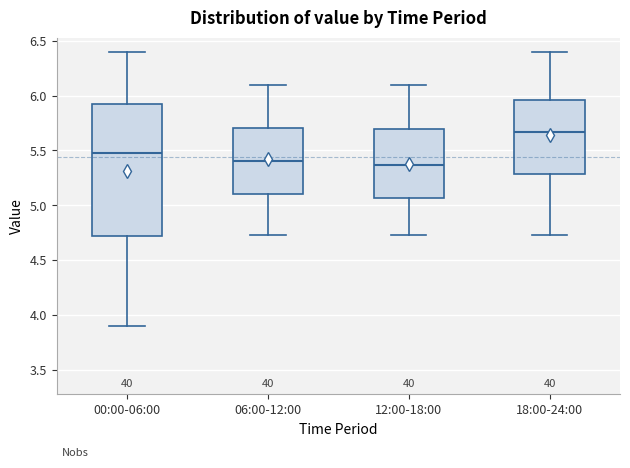

Reading left to right, transcribe this box plot: for each box, give where its median line is, the range the box spans, and where its two whiskers end, as read against the y-axis. The values are not printed on the chart, so give them approximately, as read against the axis.

00:00-06:00: median 5.50, box 4.70 to 5.90, whiskers 3.90 to 6.40
06:00-12:00: median 5.40, box 5.10 to 5.70, whiskers 4.75 to 6.10
12:00-18:00: median 5.35, box 5.05 to 5.70, whiskers 4.75 to 6.10
18:00-24:00: median 5.65, box 5.30 to 5.95, whiskers 4.75 to 6.40